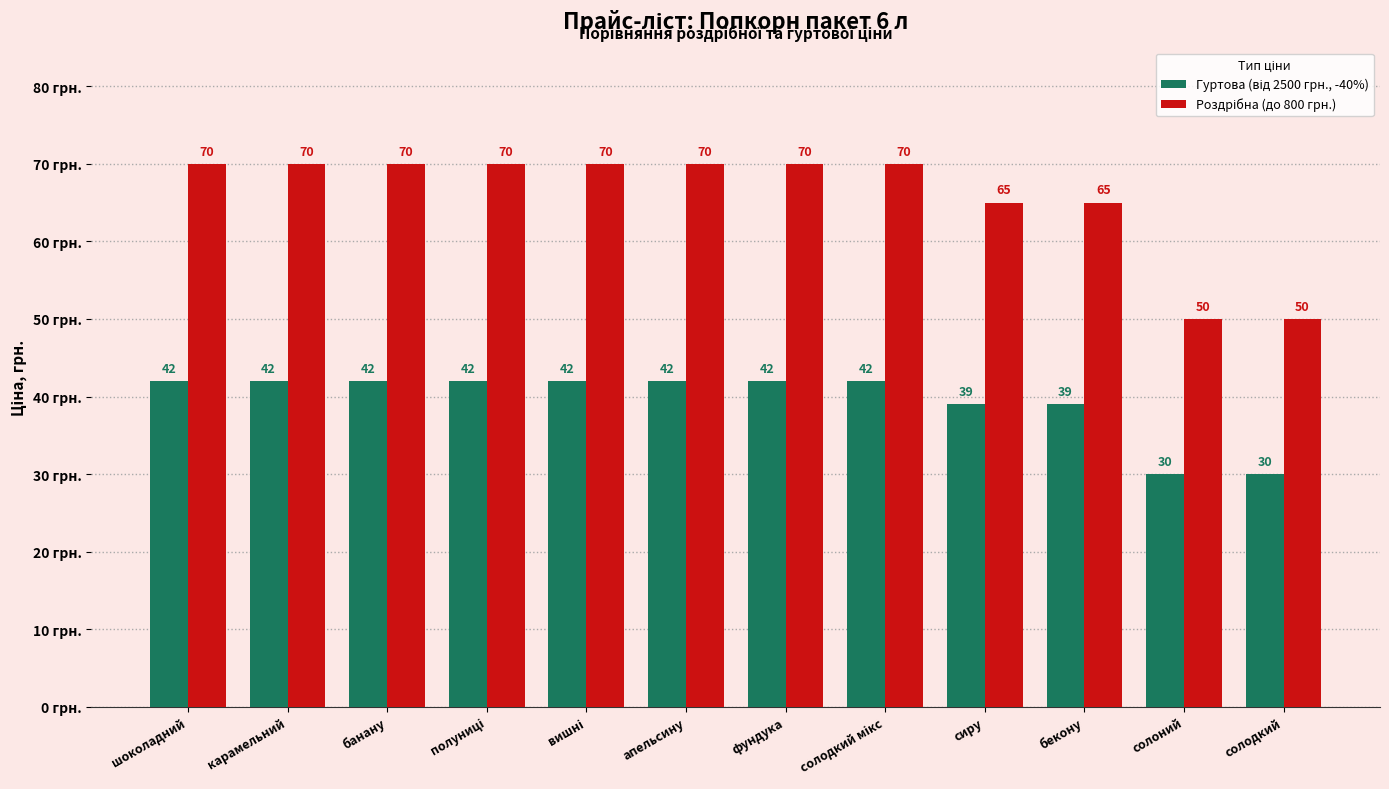

What is the spread (max minus min) of values at солодкий?

20